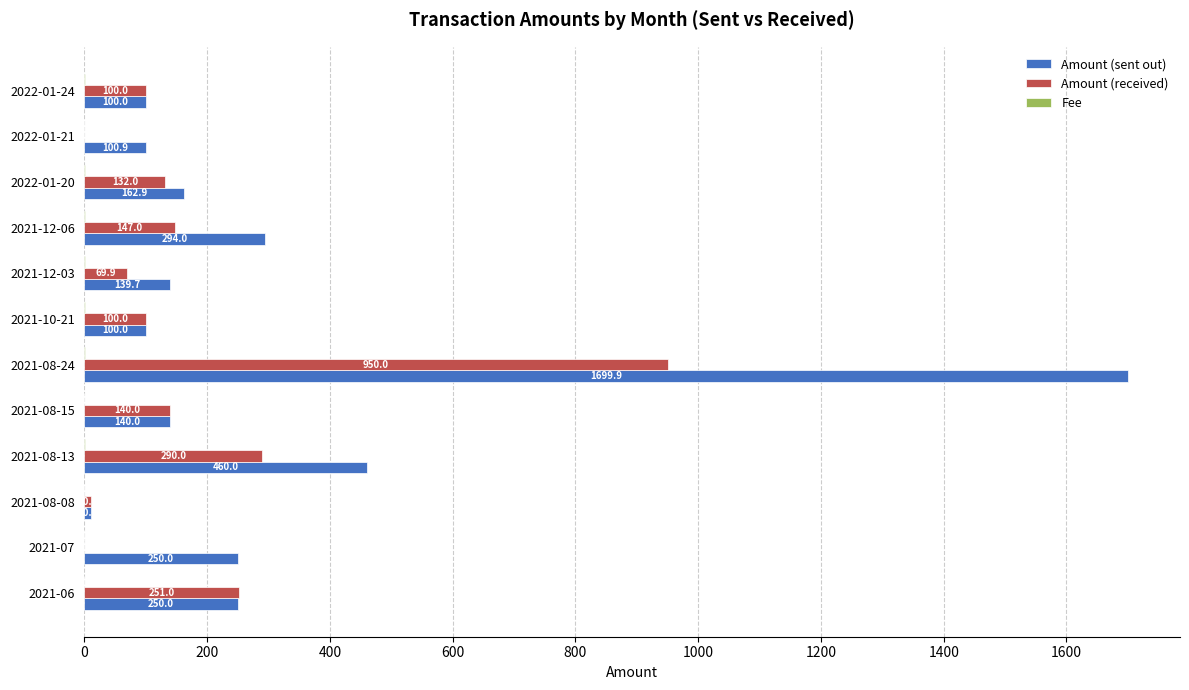

Which series changed the most between 2021-06 and 2021-07?

Amount (received)